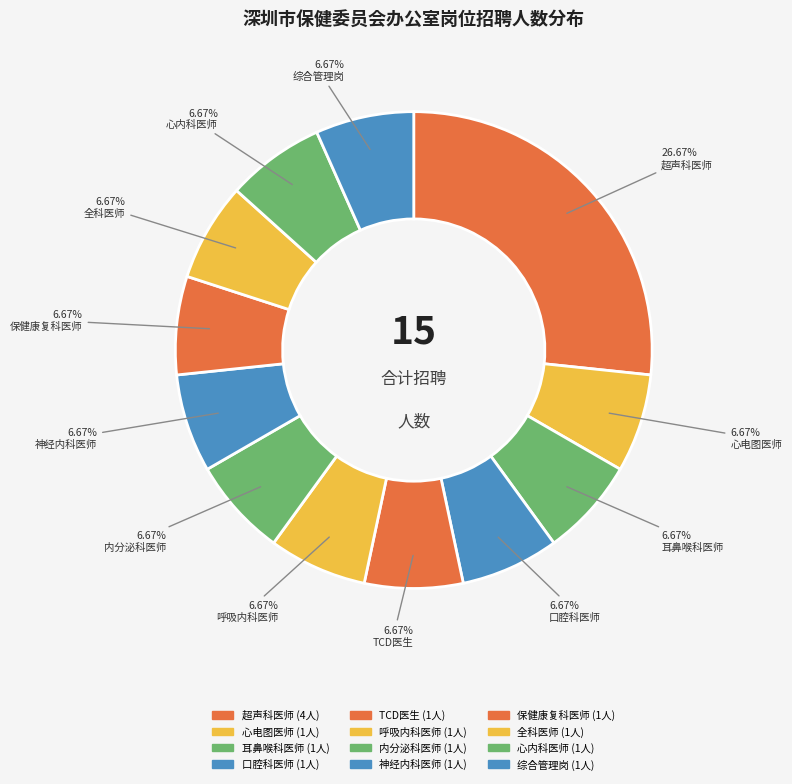

To the nearest percent, what is the difference between the largest and smallest slice percentages?

20%